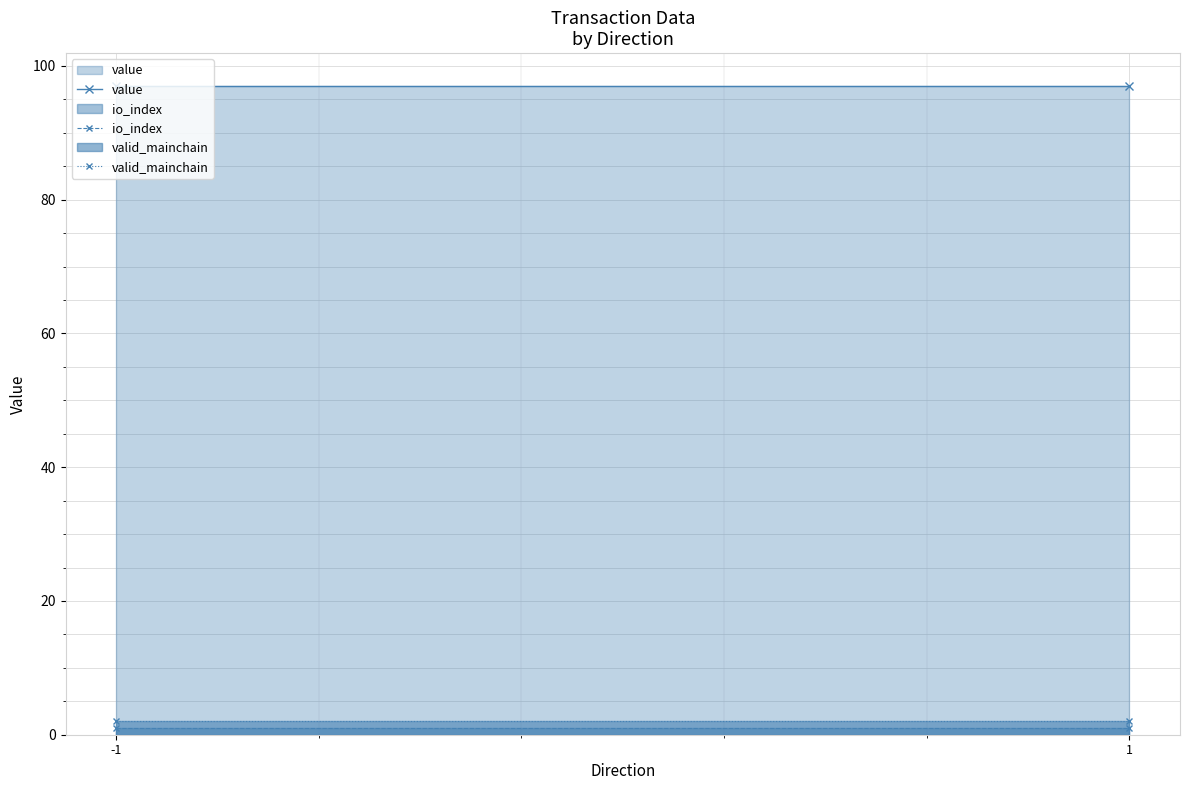

True or false: value has a value of 129.5 at 1.

False